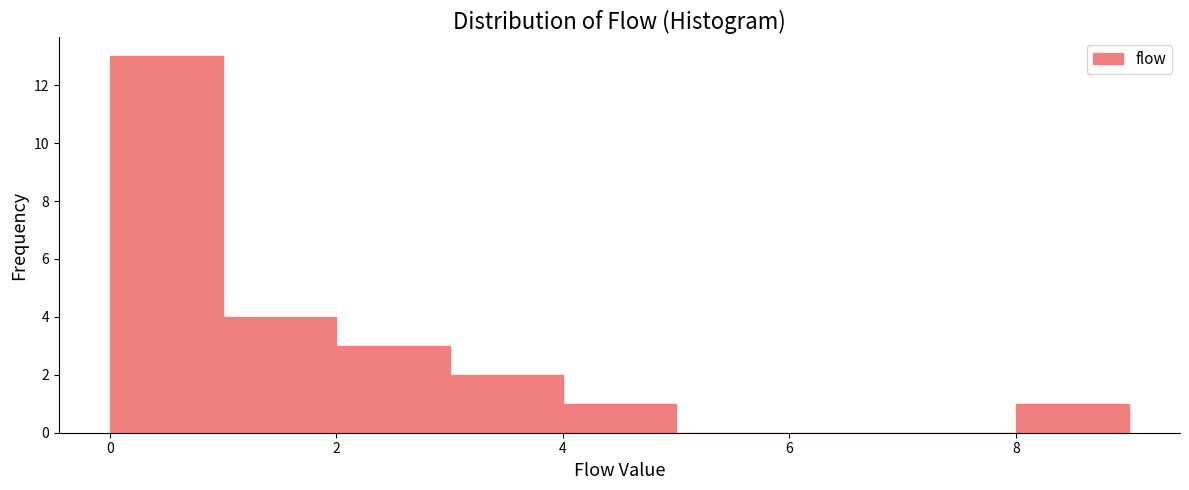

Reading left to right, list every bar in this chart as the range it spans on the x-axis followed by its height. The values are not printed on the chart, so give them approximately, as read against the axis.

0 to 1: 13
1 to 2: 4
2 to 3: 3
3 to 4: 2
4 to 5: 1
5 to 6: 0
6 to 7: 0
7 to 8: 0
8 to 9: 1